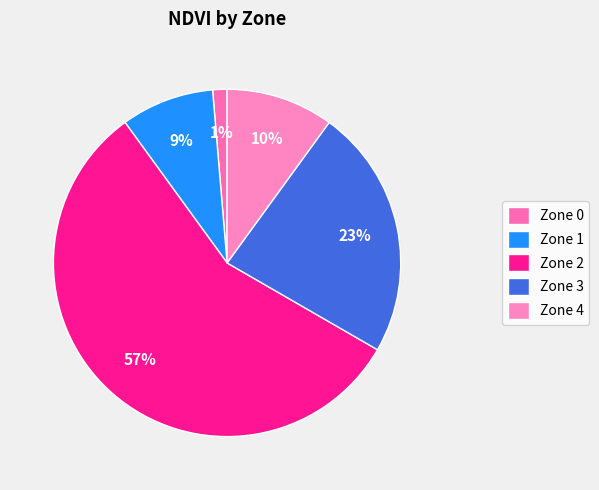

How many slices are in this pie chart?

5